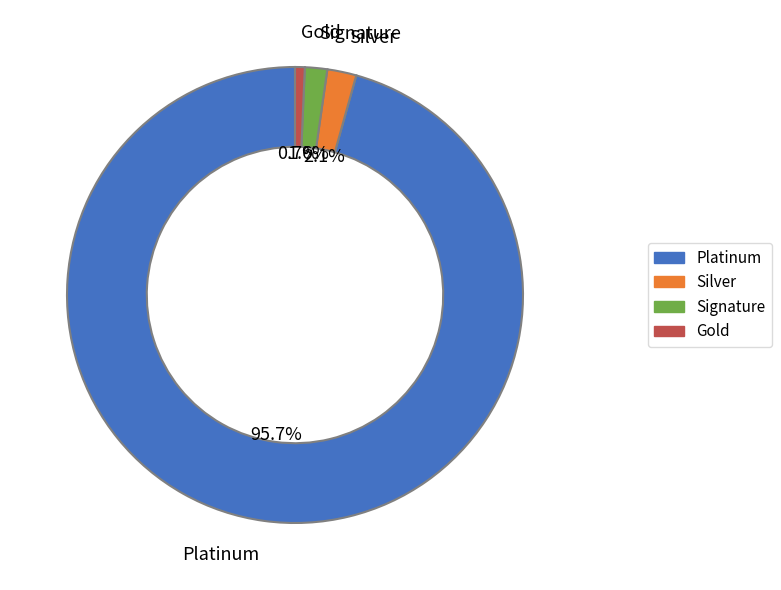

Count the number of slices in the pie.

4